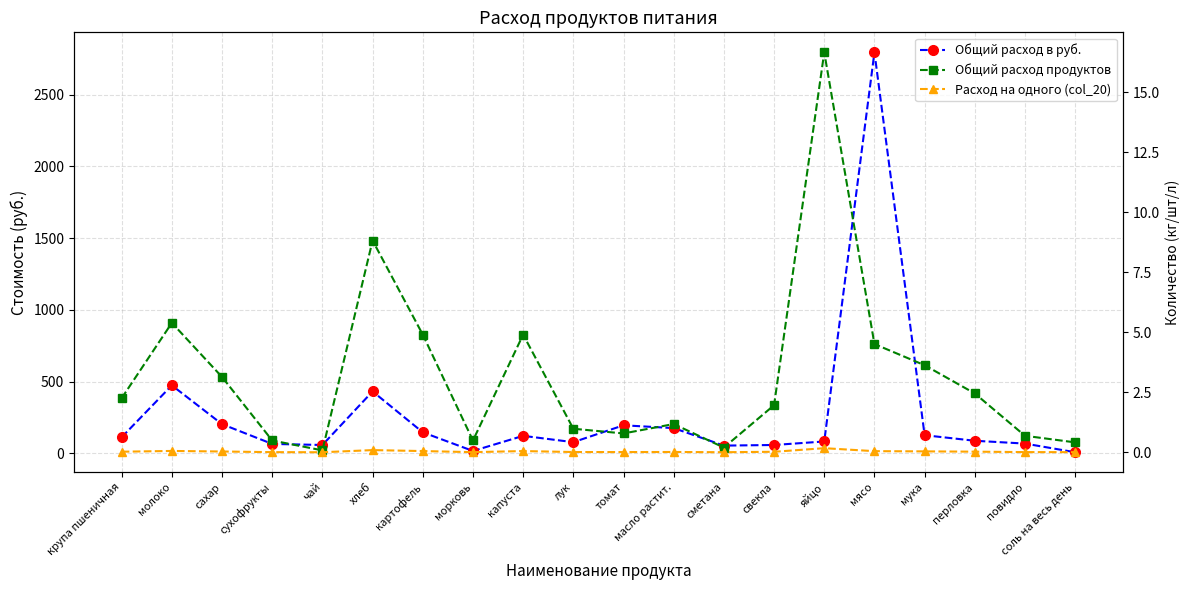

At which category does Общий расход в руб. reach its first local valley?

чай